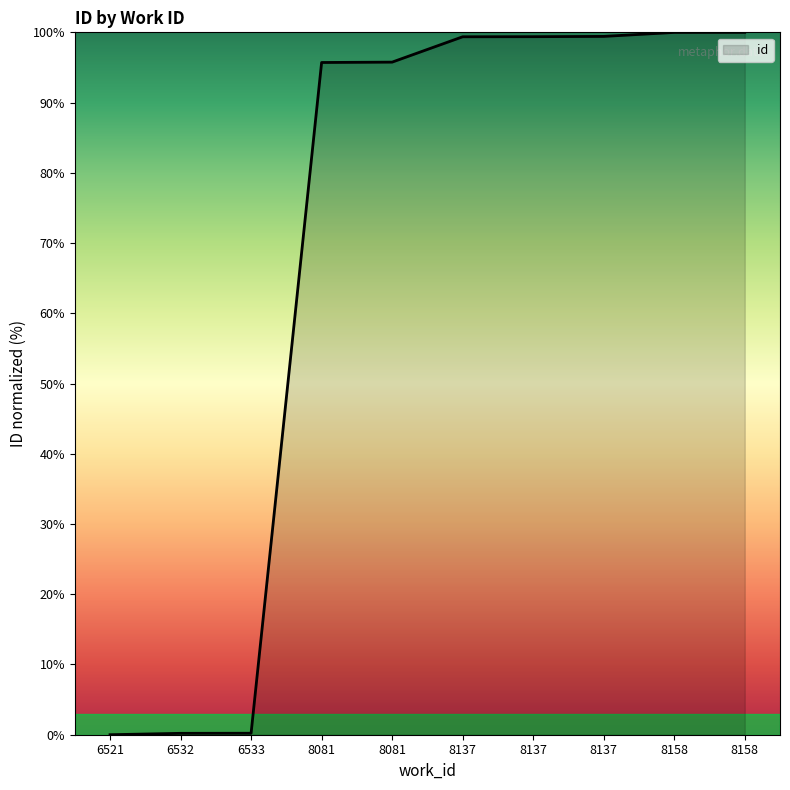

How many lines are shown in the chart?

1